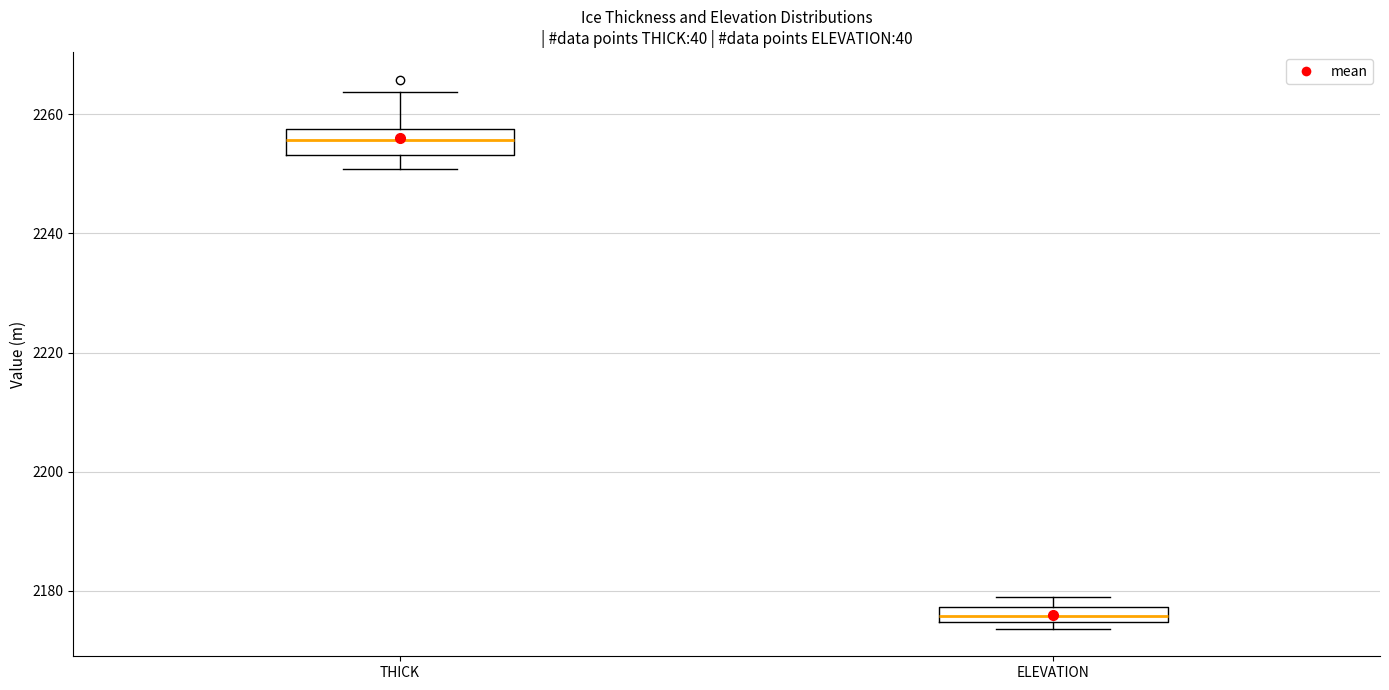

Where does the median line of the box for THICK sit on the y-axis? The values are not printed on the chart, so give them approximately, as read against the axis.

2256